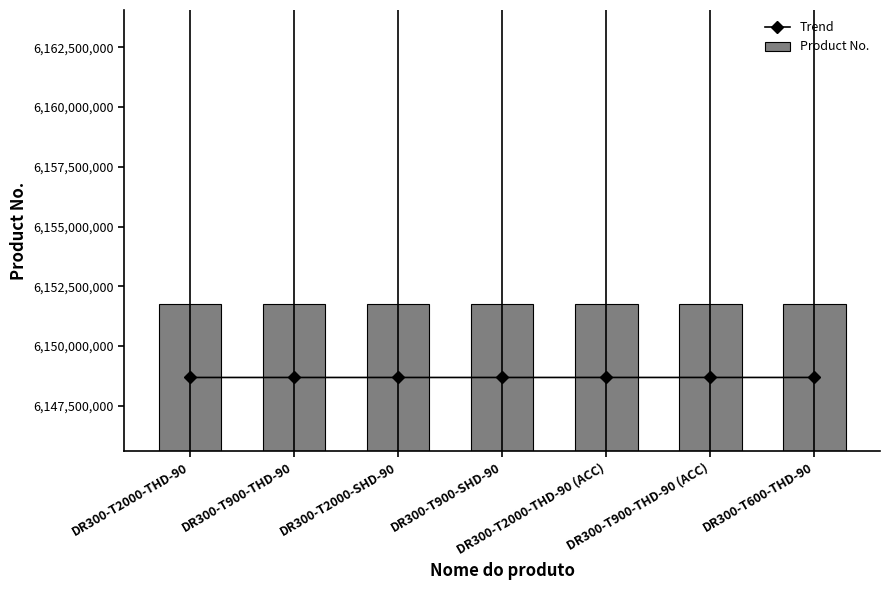

What is the value of the Product No. bar at the 7th from the left?

6151761160.0